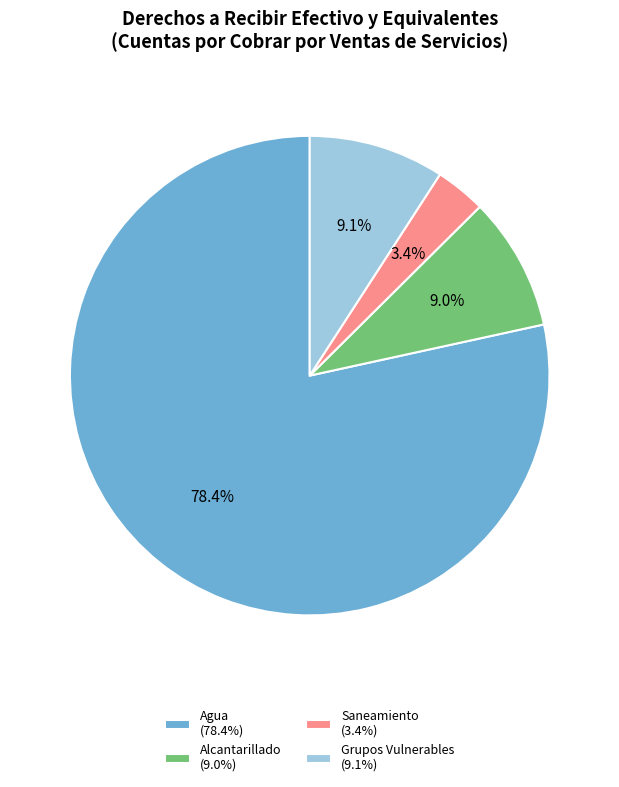

What is the ratio of the value at Agua (78.4%) to the value at Alcantarillado (9.0%)?

8.7